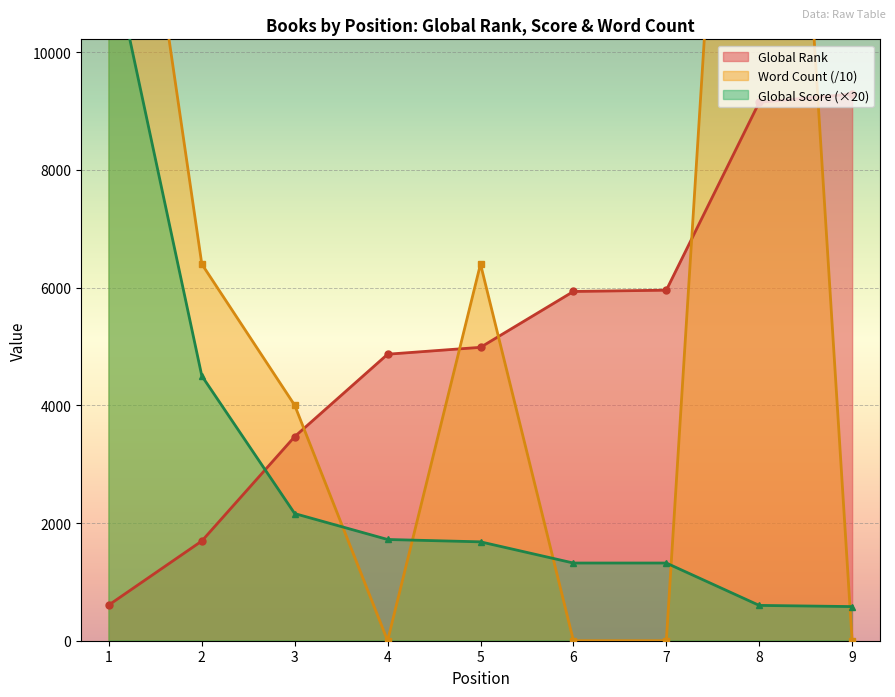

The value of Global Score (×20) at 2 is 4500.0. True or false?

True